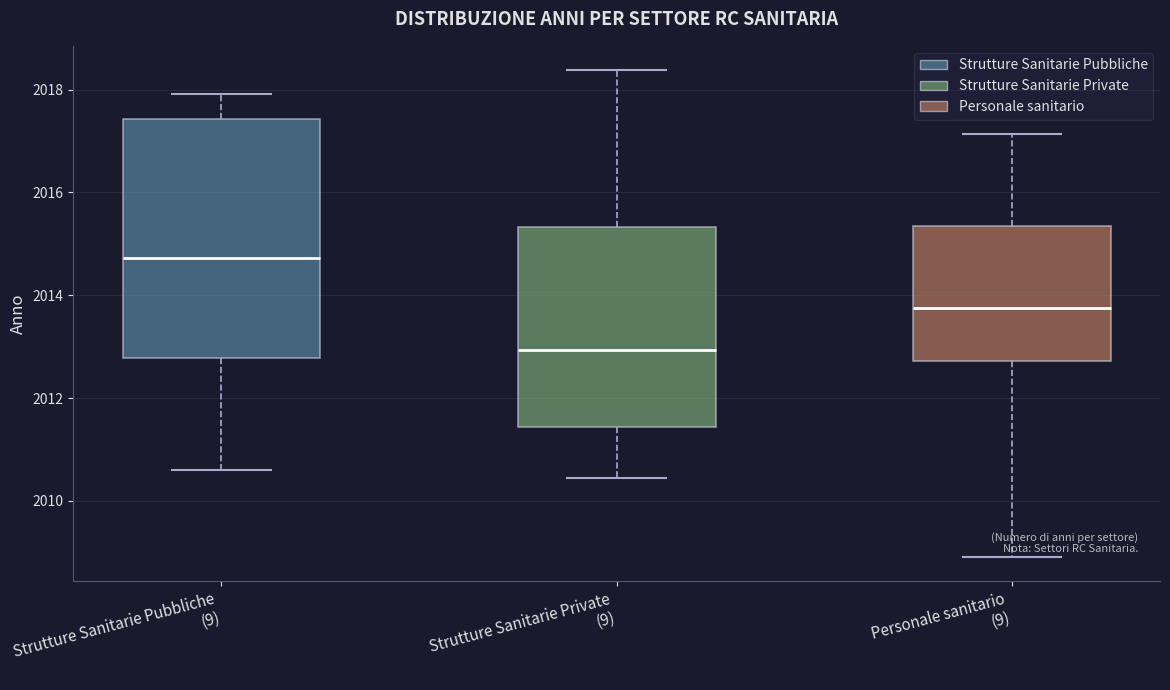

Where does the upper whisker of the box for Strutture Sanitarie Private (9) end on the y-axis? The values are not printed on the chart, so give them approximately, as read against the axis.

2018.4